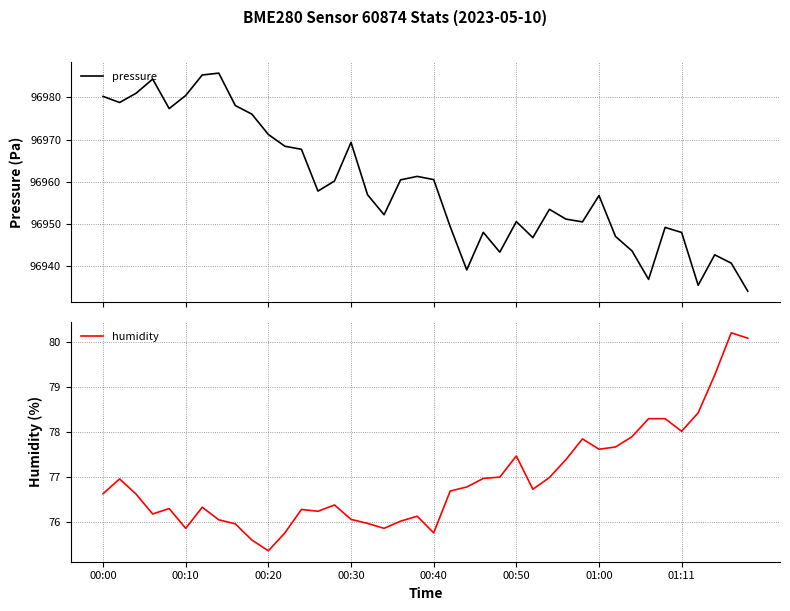

Which category has the highest value in the humidity series?

38